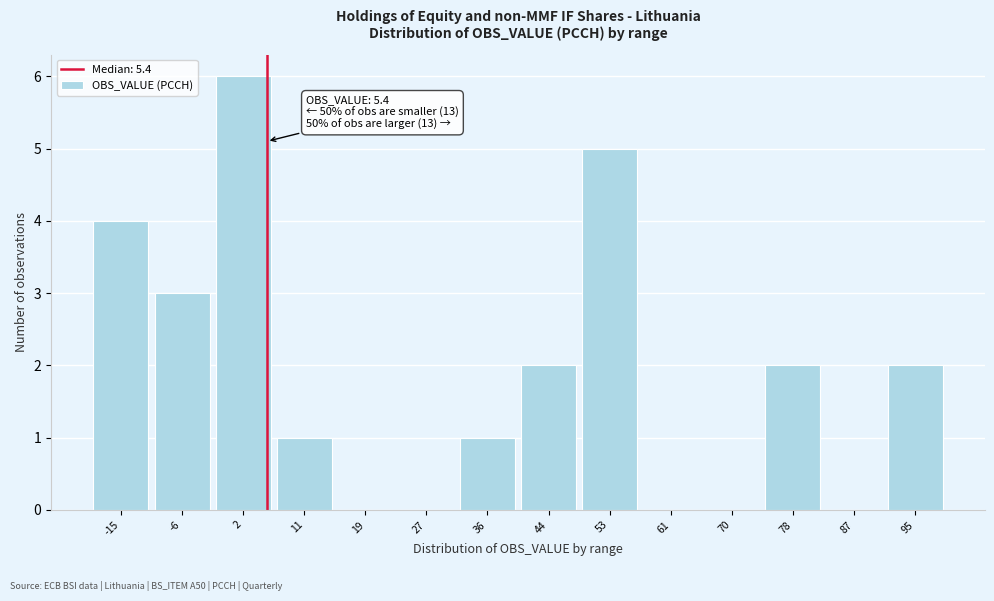

Which range on the x-axis has the tallest bar?

-2 to 6